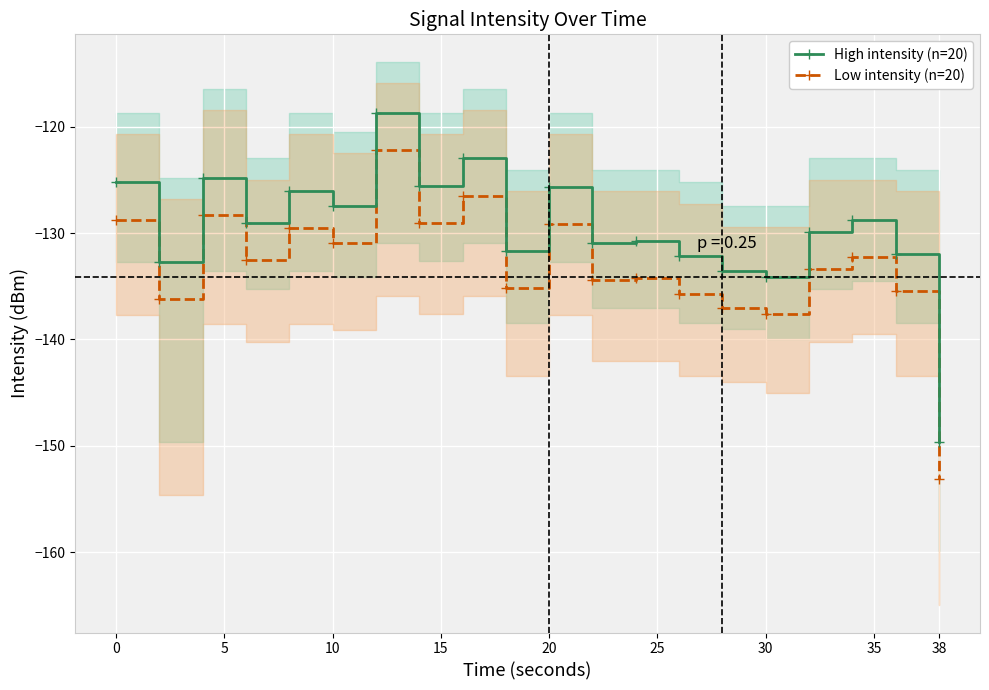

Count the number of categories in the chart.

20